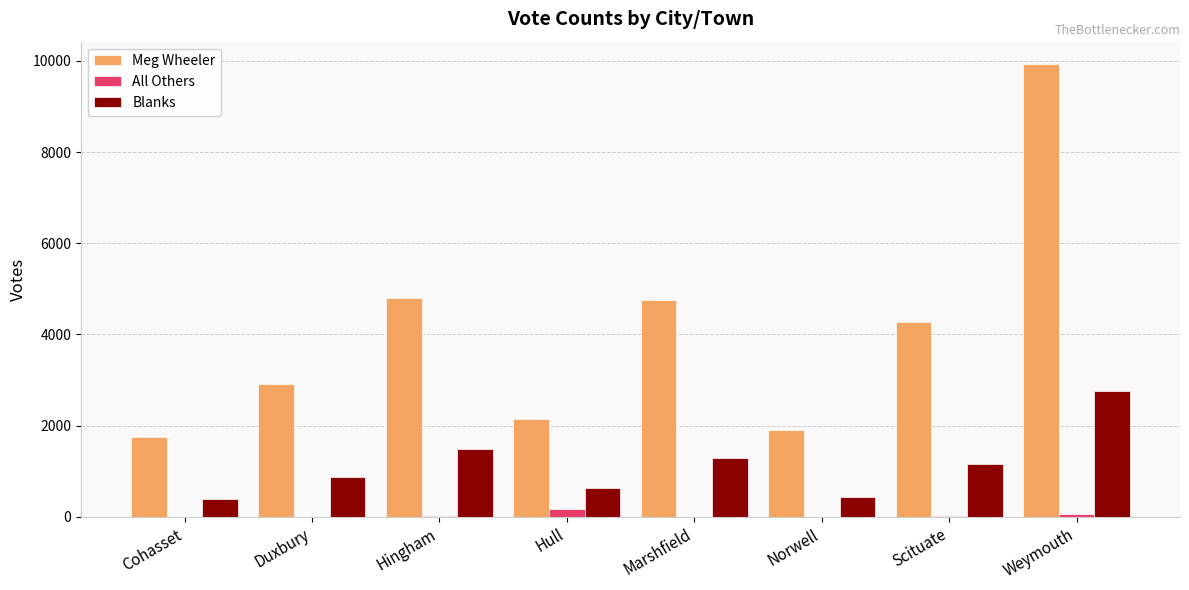

What is the maximum value for Blanks?

2769